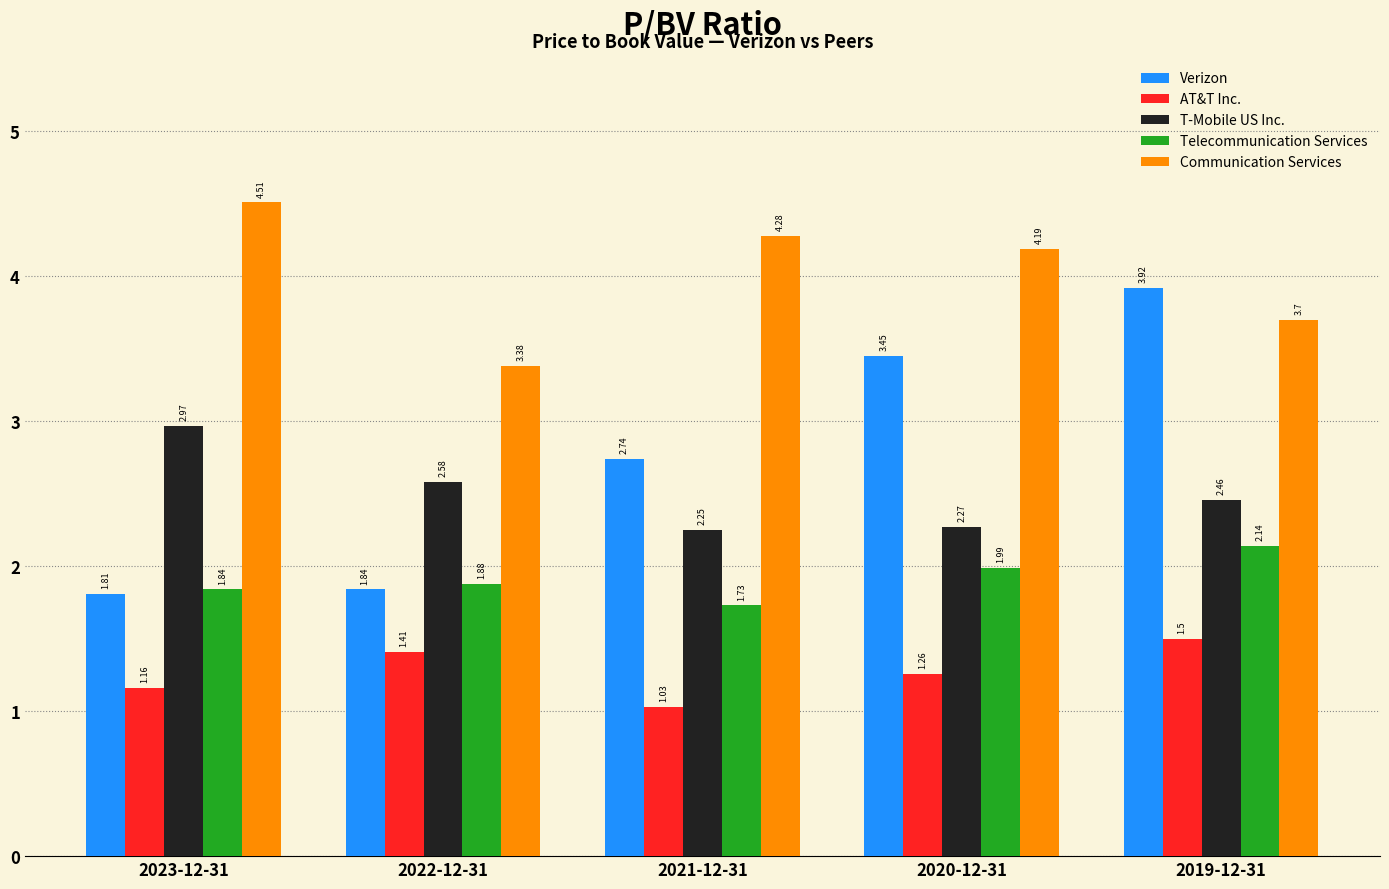

Is the value of AT&T Inc. at 2021-12-31 greater than the value of Verizon at 2022-12-31?

No